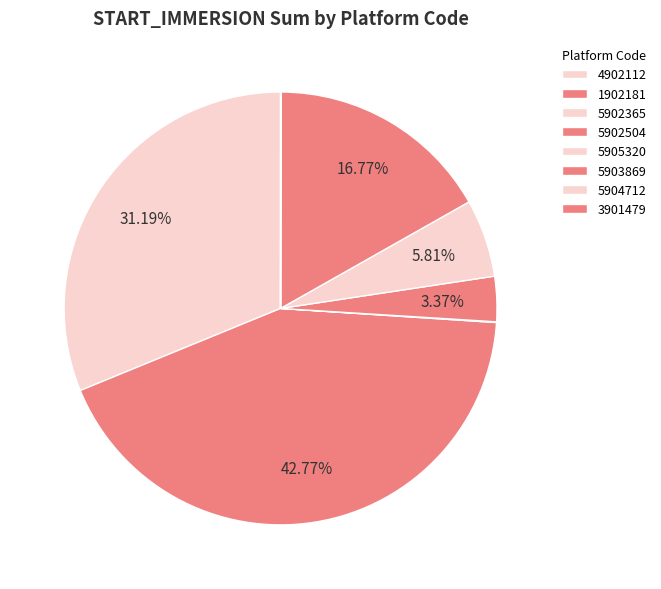

Between 5903869 and 5905320, which is larger?

5903869